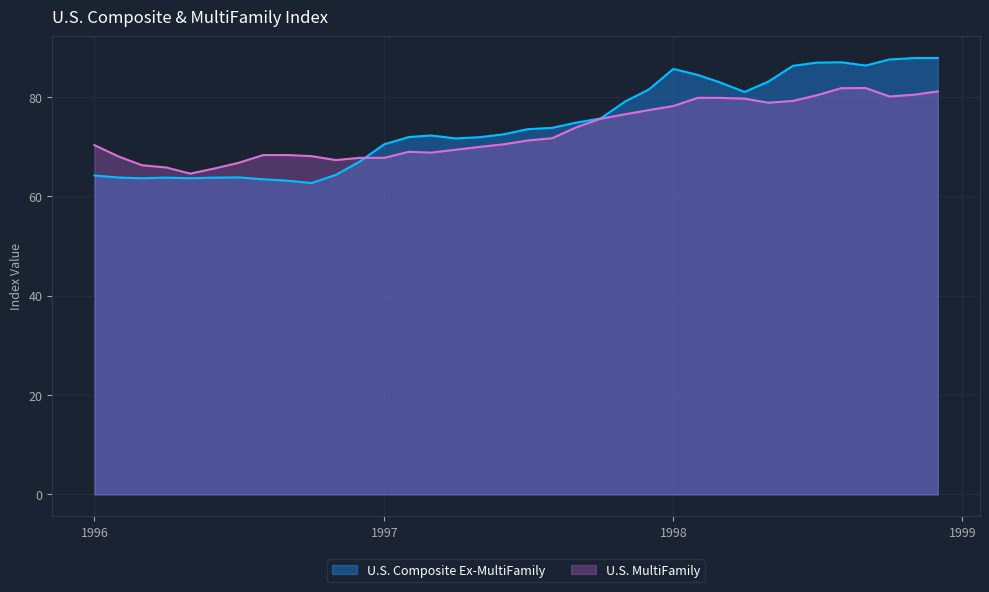

The value of U.S. Composite Ex-MultiFamily at 1996-11 is 90.9. True or false?

False